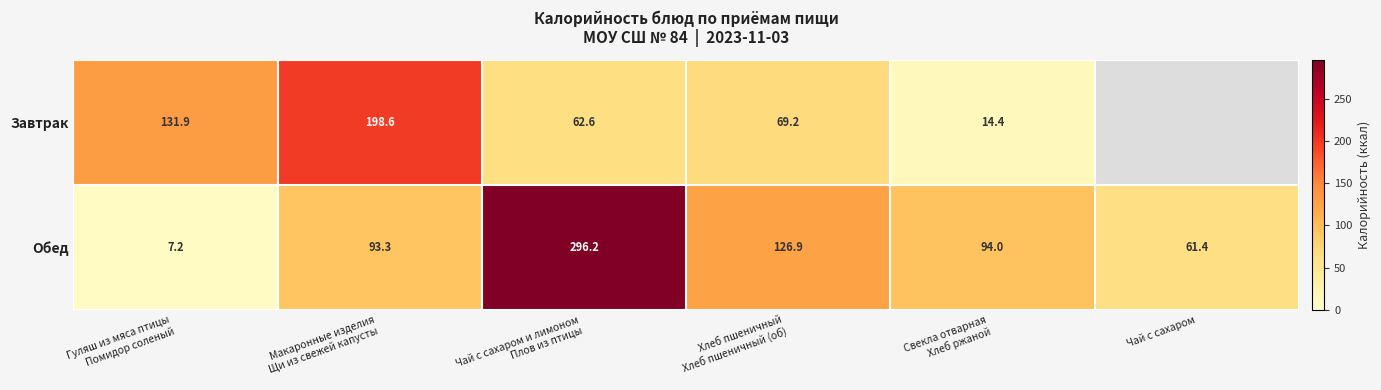

What is the difference between the second highest and minimum values in the Обед series?

119.7